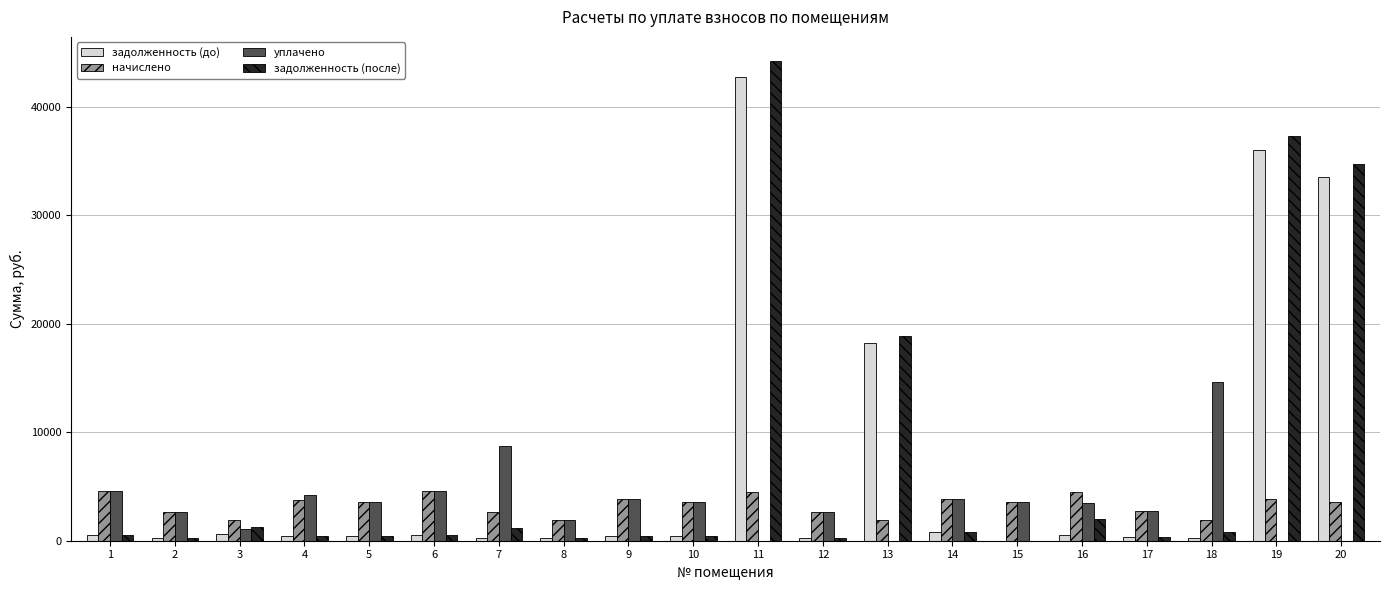

Which series has the widest spread of values?

задолженность (после)